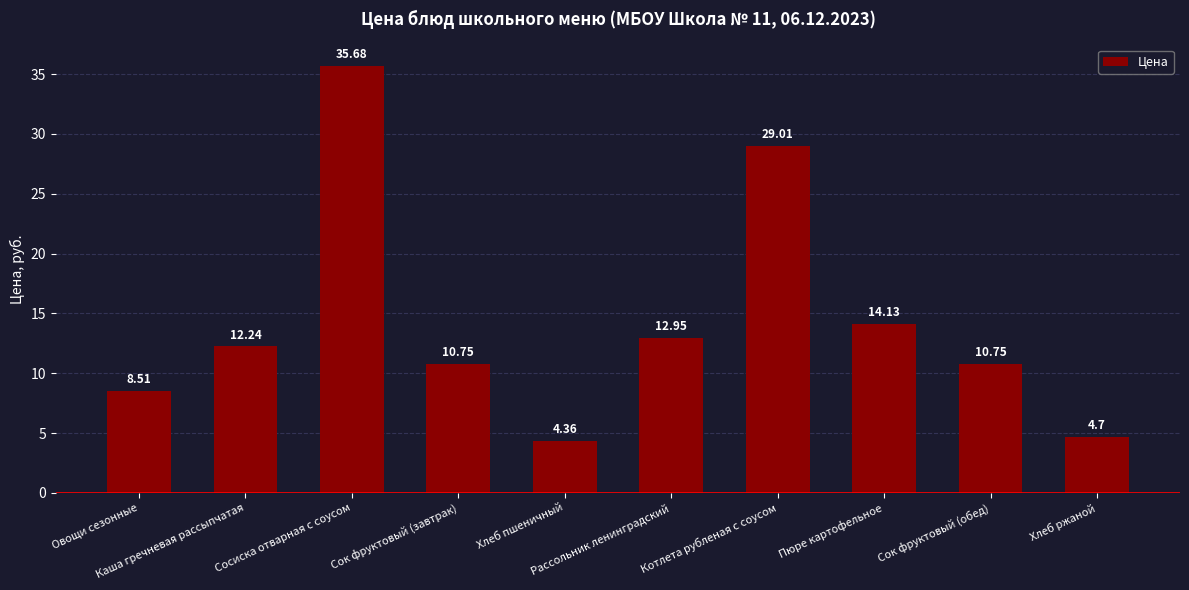

What is the average value?

14.3